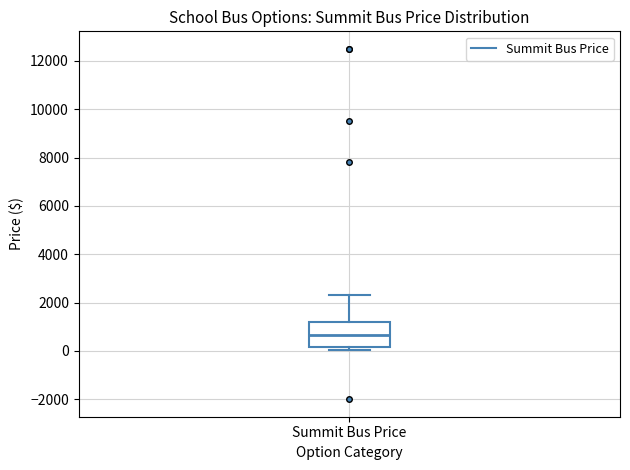

Read this box plot against the y-axis: the position of the median line, the range covered by the box, and the ends of both whiskers. The values are not printed on the chart, so give them approximately, as read against the axis.

median 600, box 200 to 1200, whiskers 0 to 2400